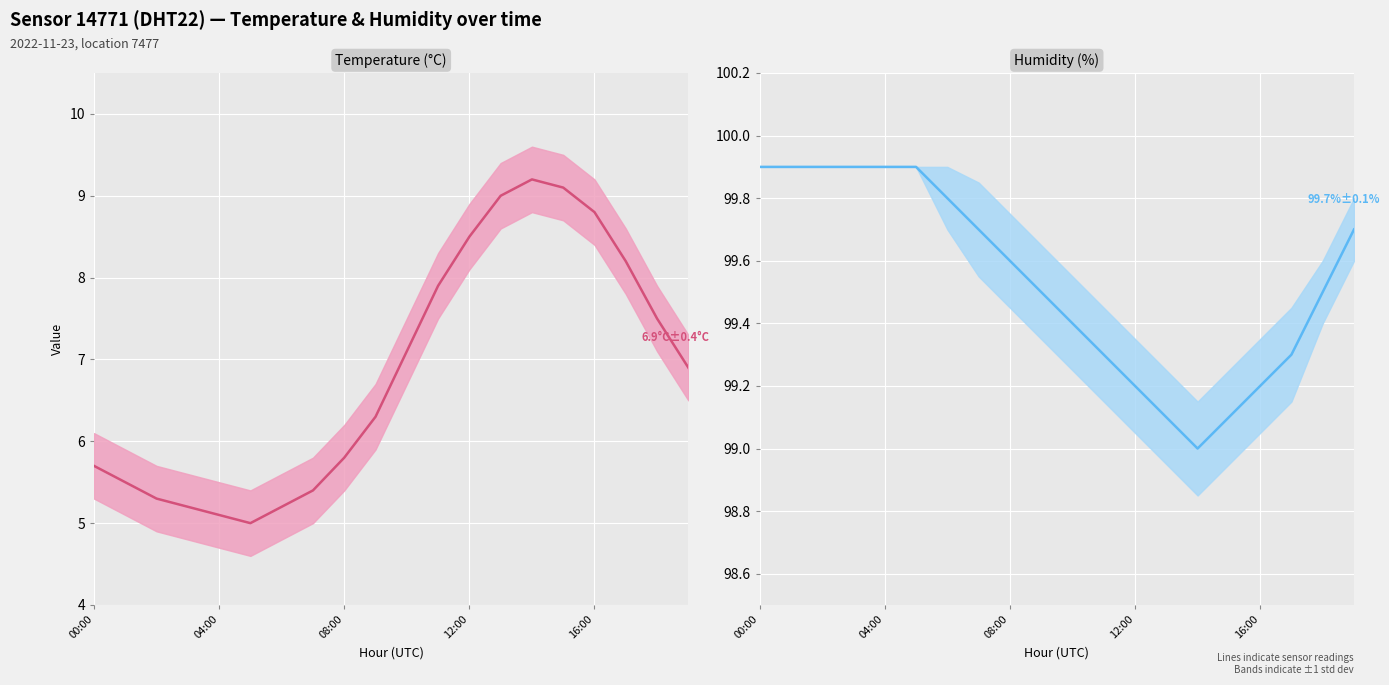

List the series in order of their peak value, lowest first.

temperature, humidity